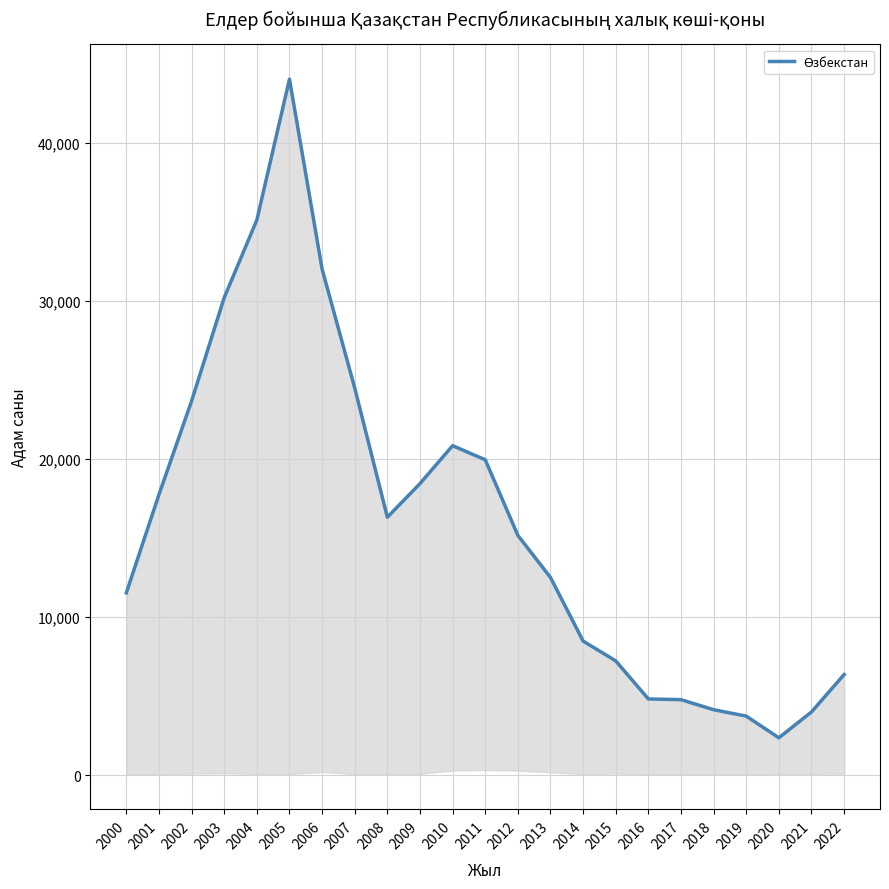

What is the smallest value displayed?

2362